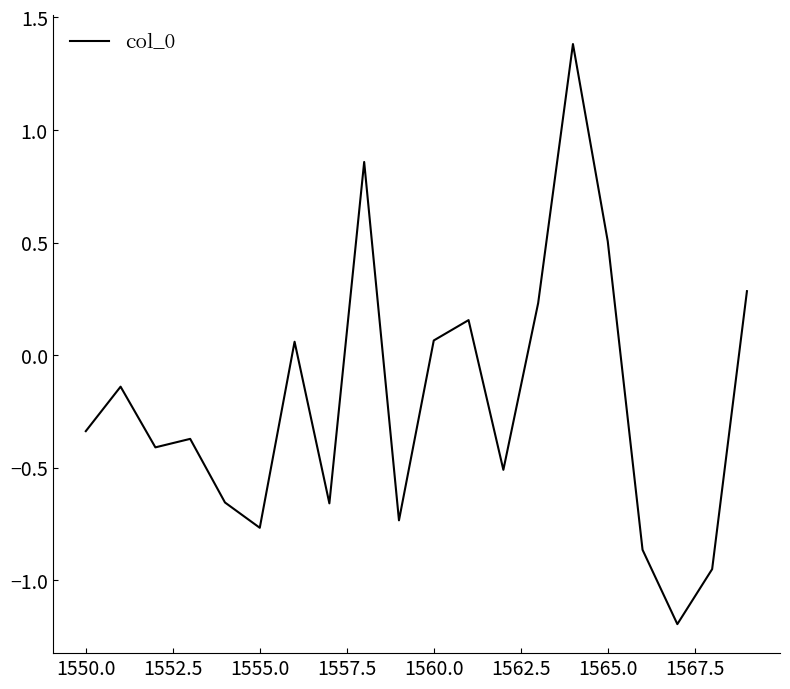

What is the difference between the maximum and minimum values?

2.6